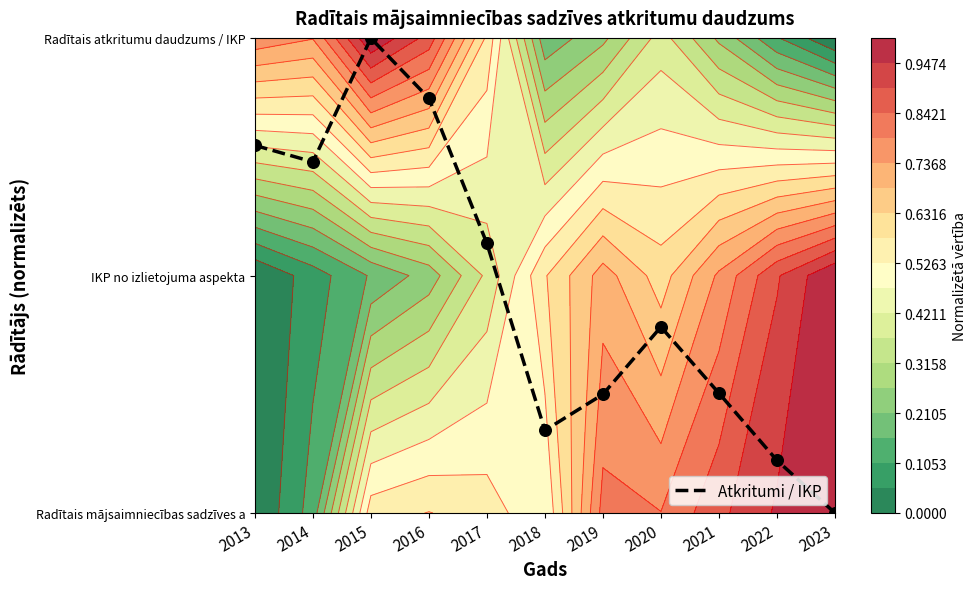

The value at 2021 is 0.1. True or false?

False